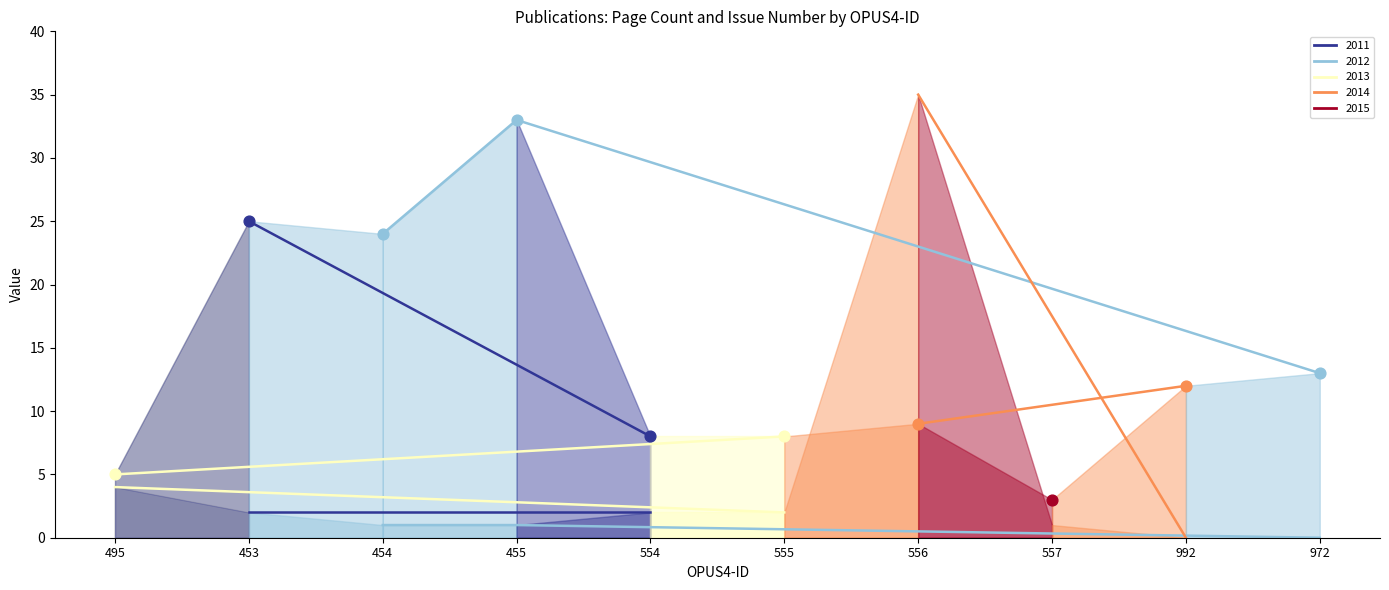

At how many categories does at least one series exceed 13?

4